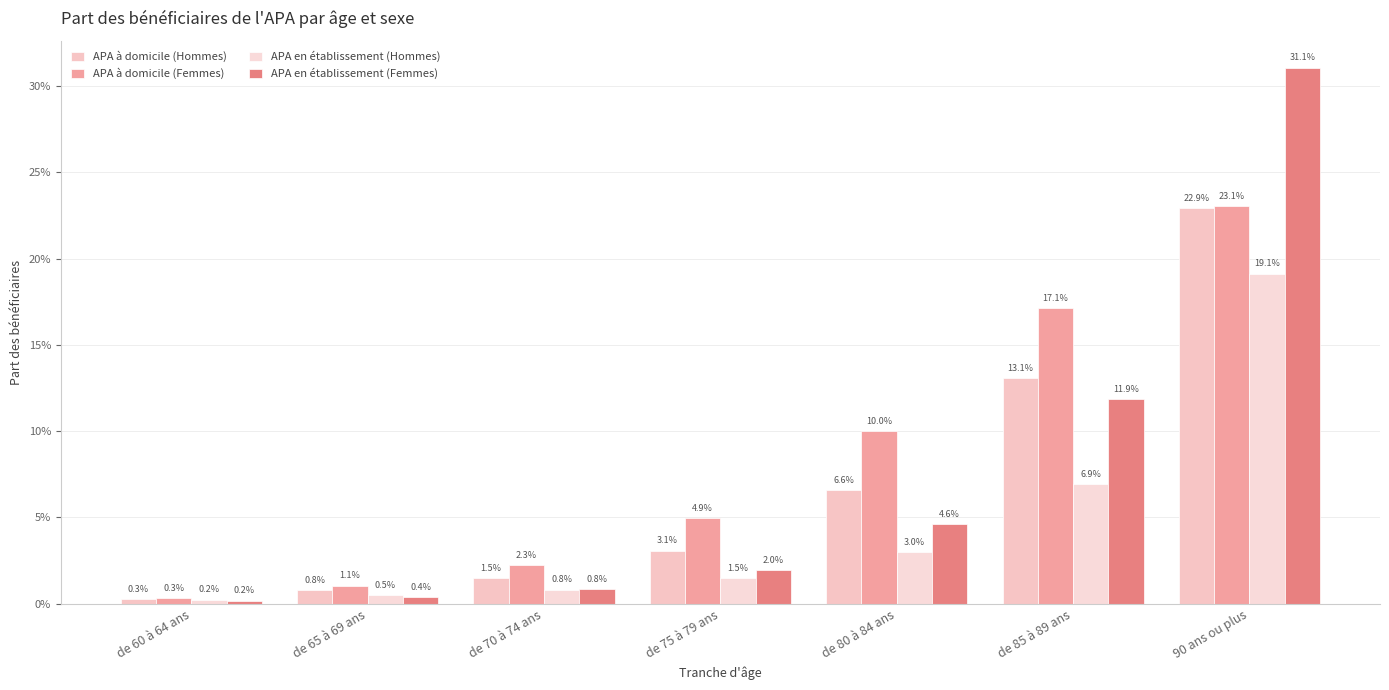

Between de 70 à 74 ans and de 80 à 84 ans, which series saw the biggest shift?

APA à domicile (Femmes)